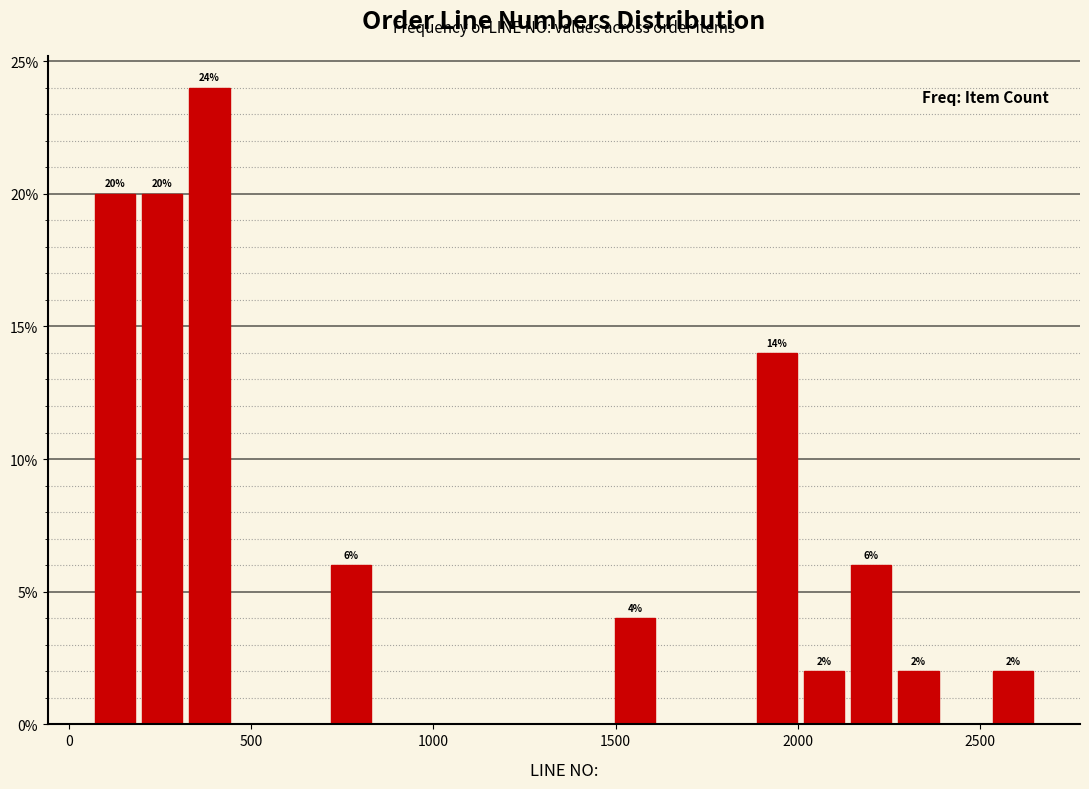

Around what value on the x-axis is the tallest bar? Give the approximate position of its centre, as read against the axis.

400